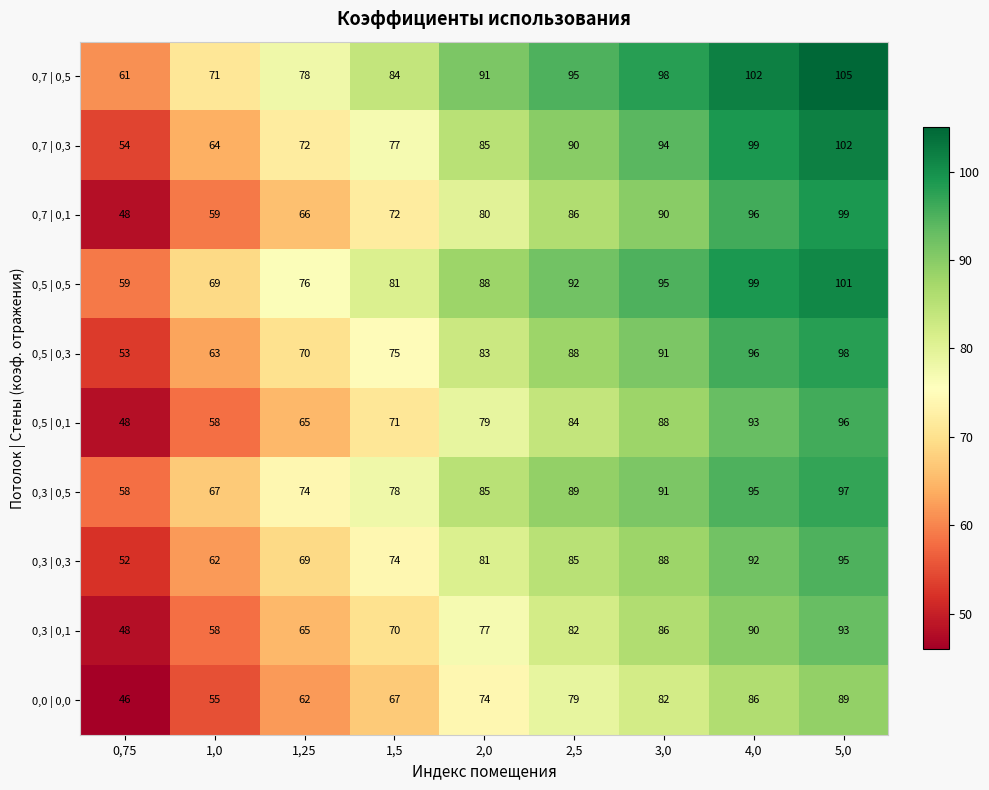

At which category is the sum across all series the highest?

5,0